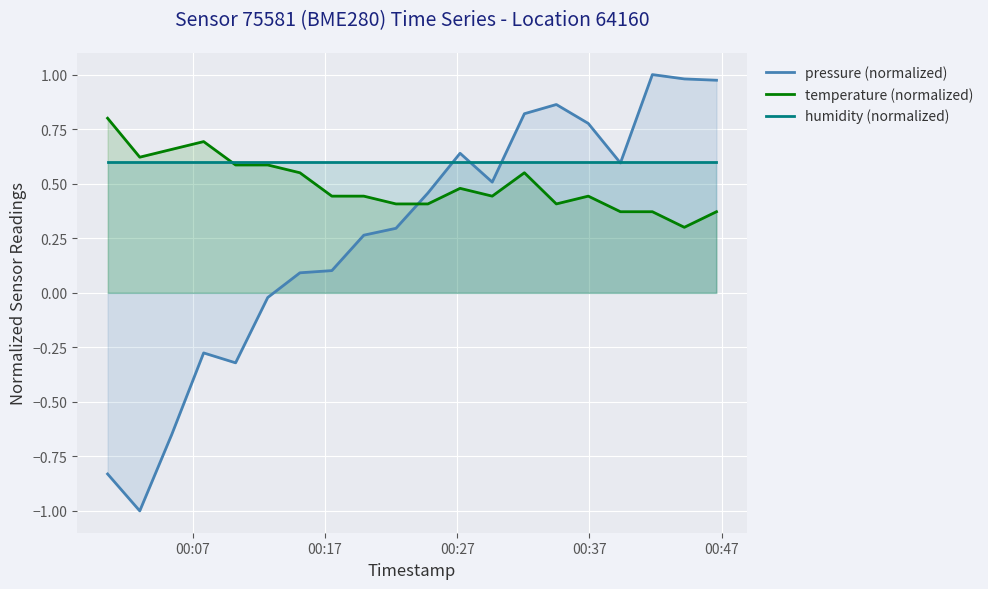

What is the smallest value displayed?

-1.0